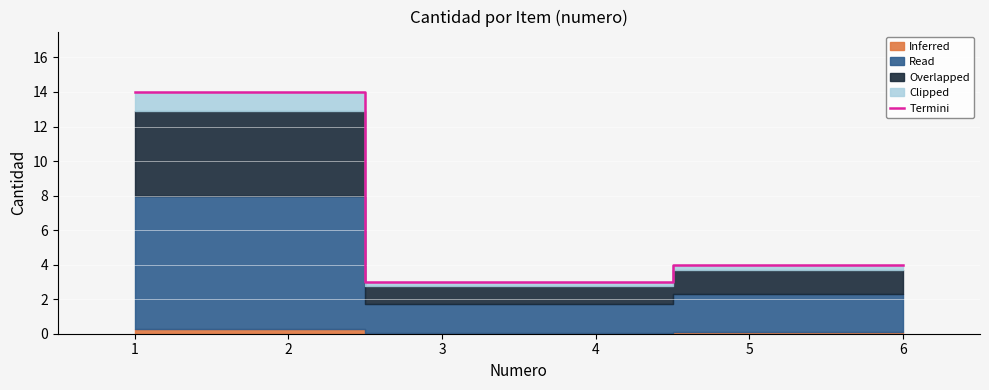

Reading right to left, list all the values displayed in this chart.

4	4	3	3	14	14